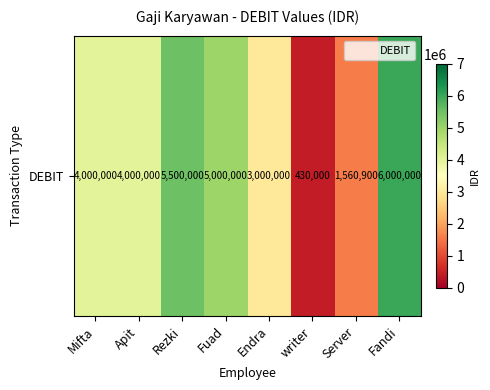

Is it true that the value at Fuad is 5000000?

True